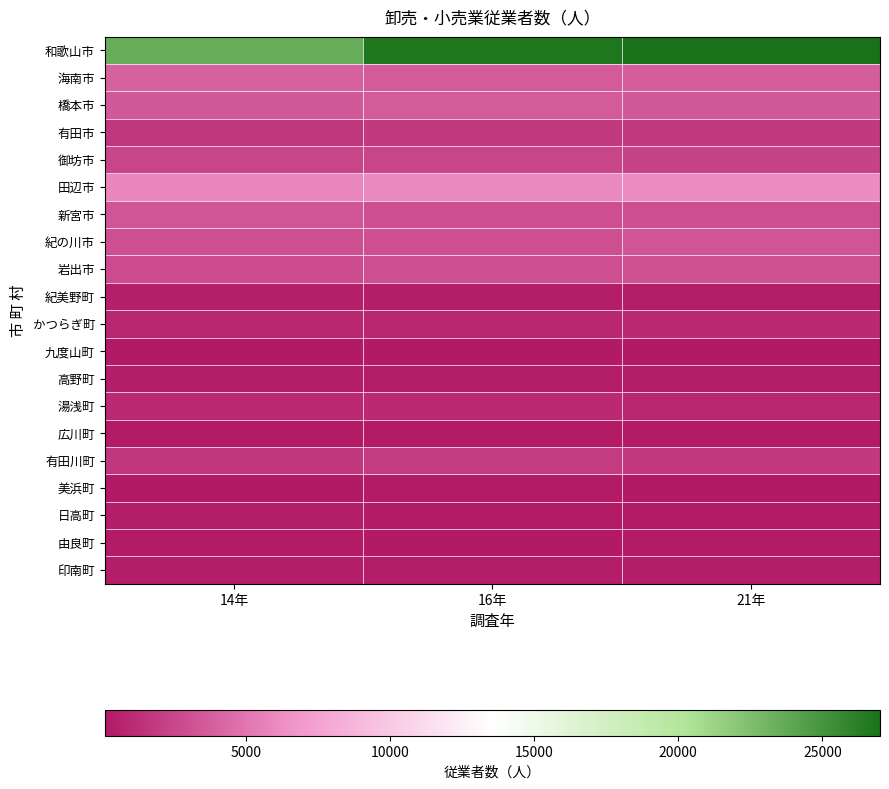

Count the number of data series in this chart.

20